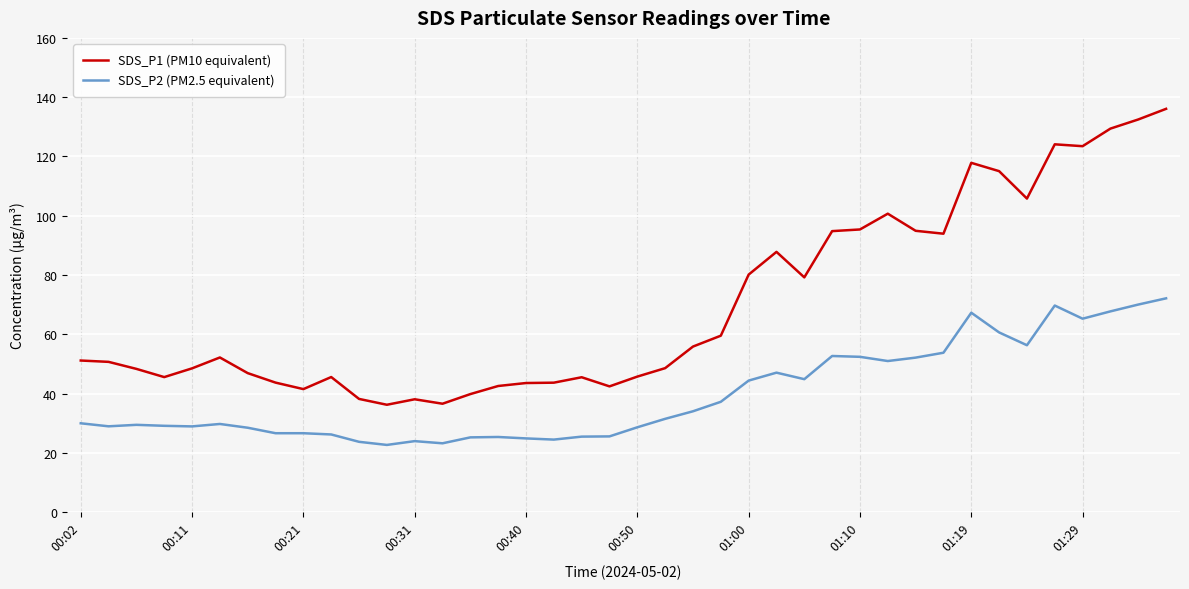

How many lines are shown in the chart?

2